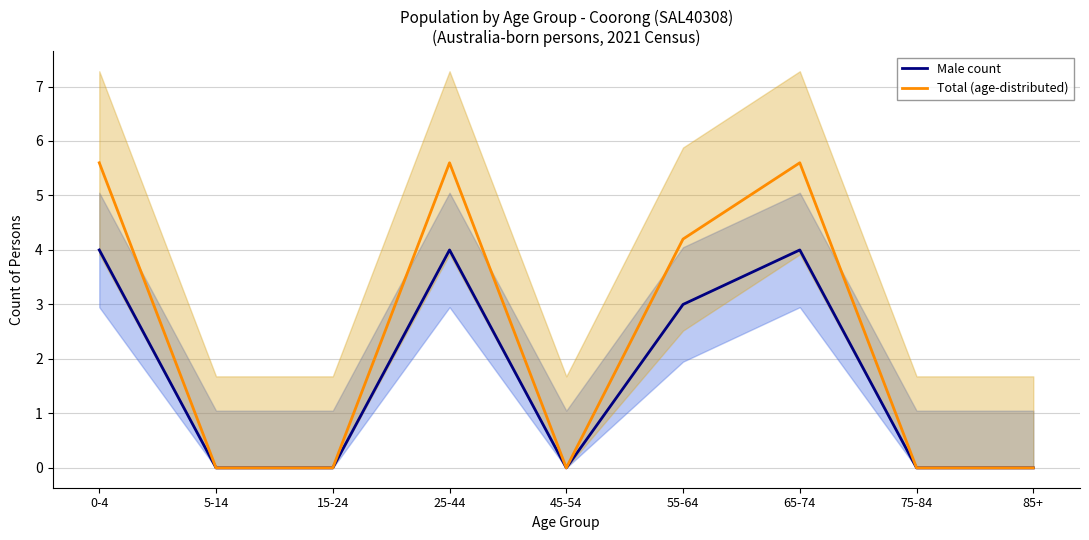

True or false: Male count and Total (age-distributed) cross at least once.

False